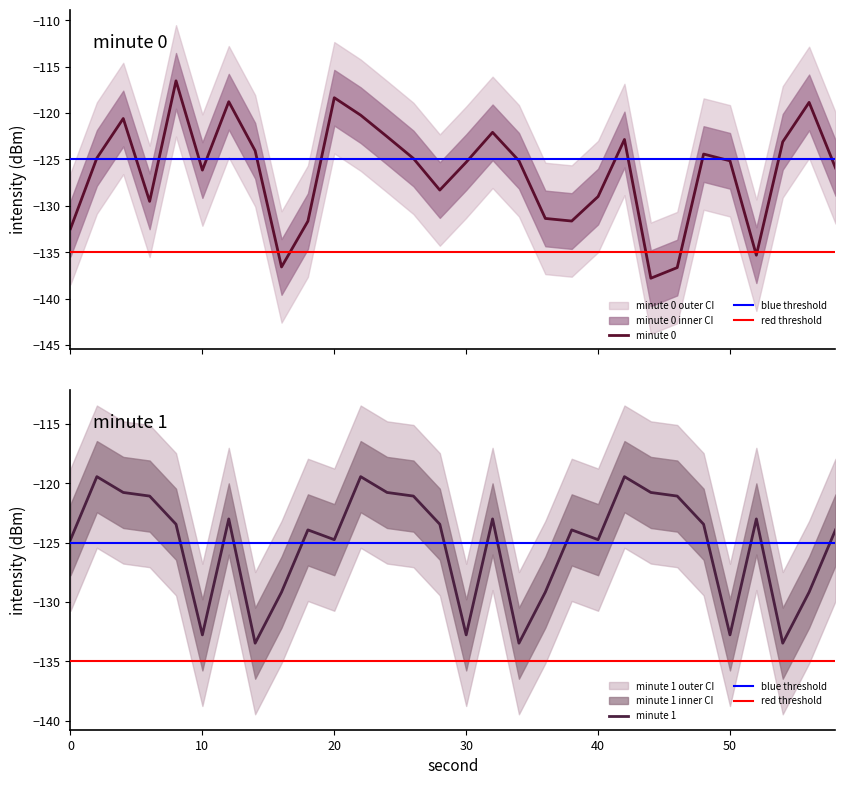

Does the chart display data point markers on the line(s)?

No